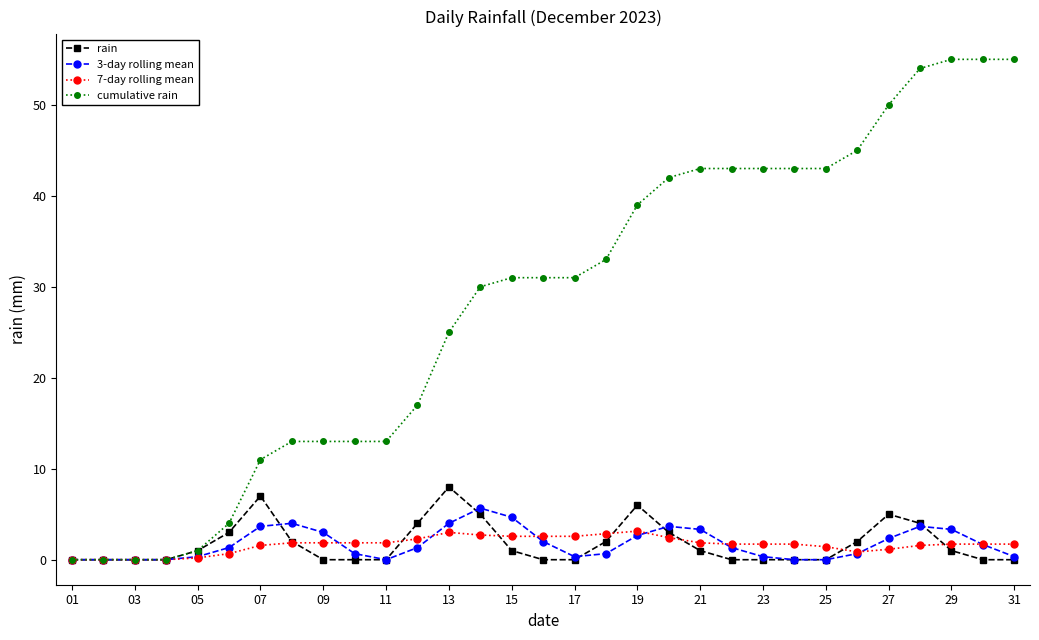

What is the value of the cumulative rain point at the 20th from the left?

42.0